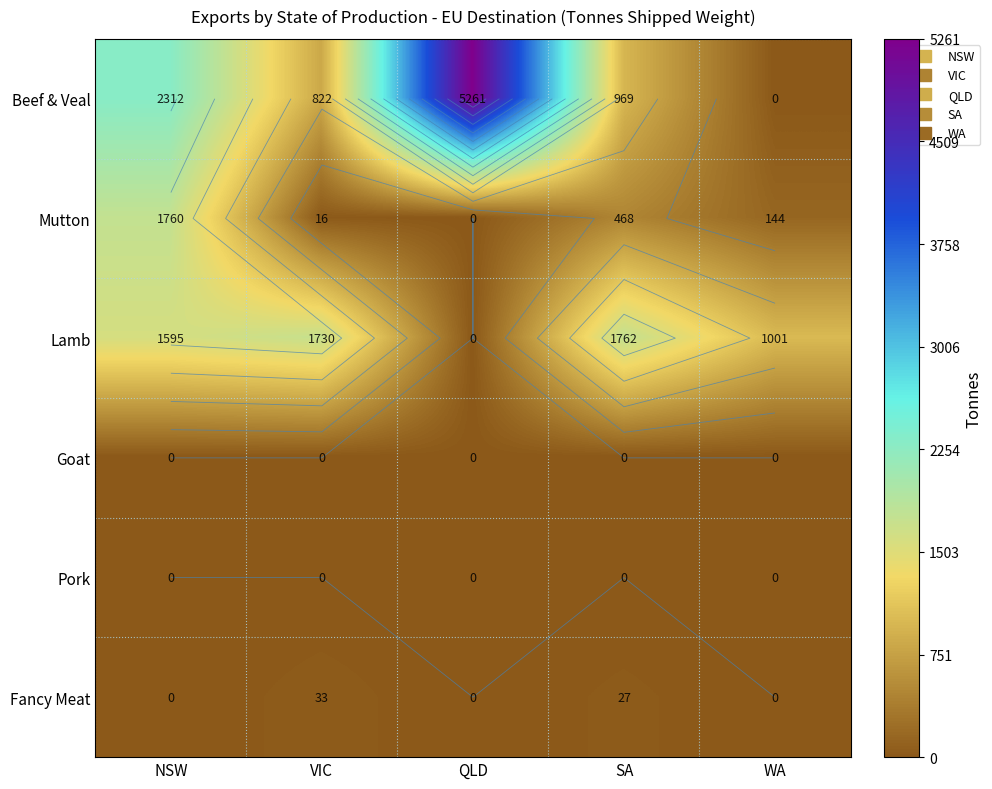

The value of Beef & Veal at WA is 0.0. True or false?

True